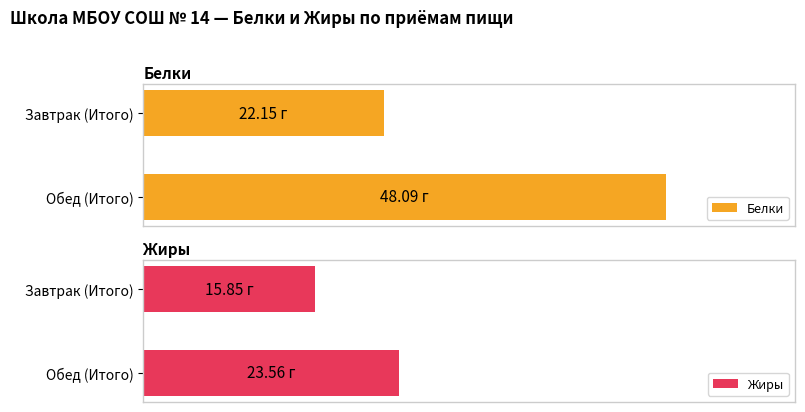

What is the sum of the Белки values at Обед (Итого) and Завтрак (Итого)?

70.2